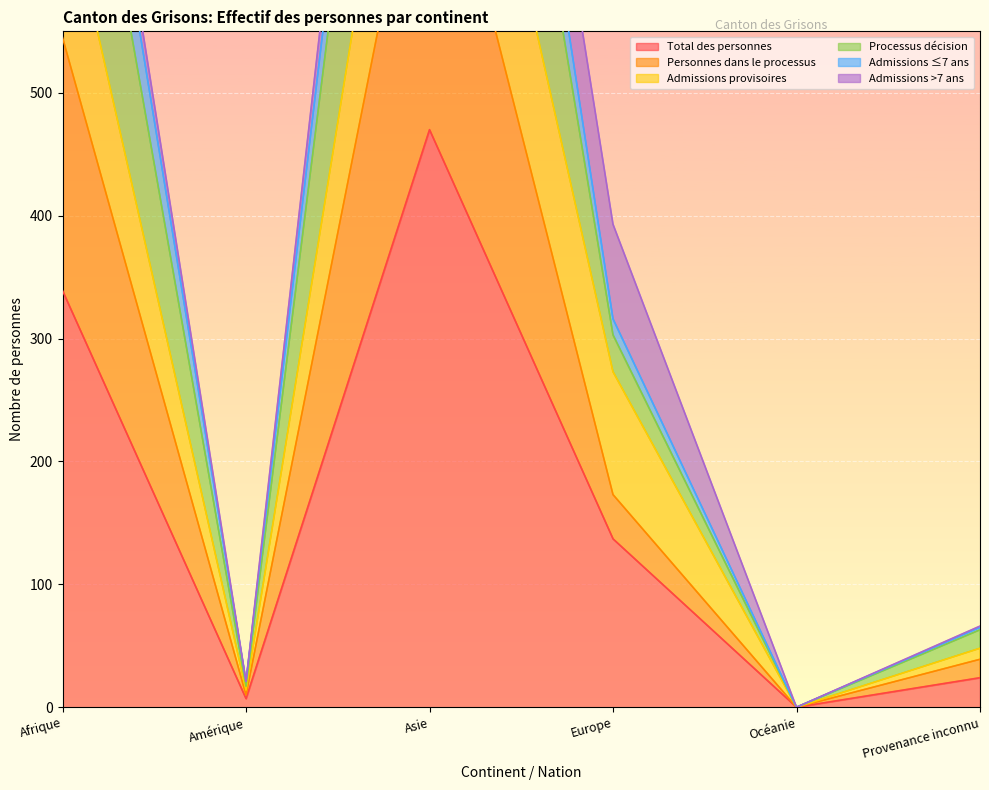

Where is Total des personnes nearest to the value 235?

Europe